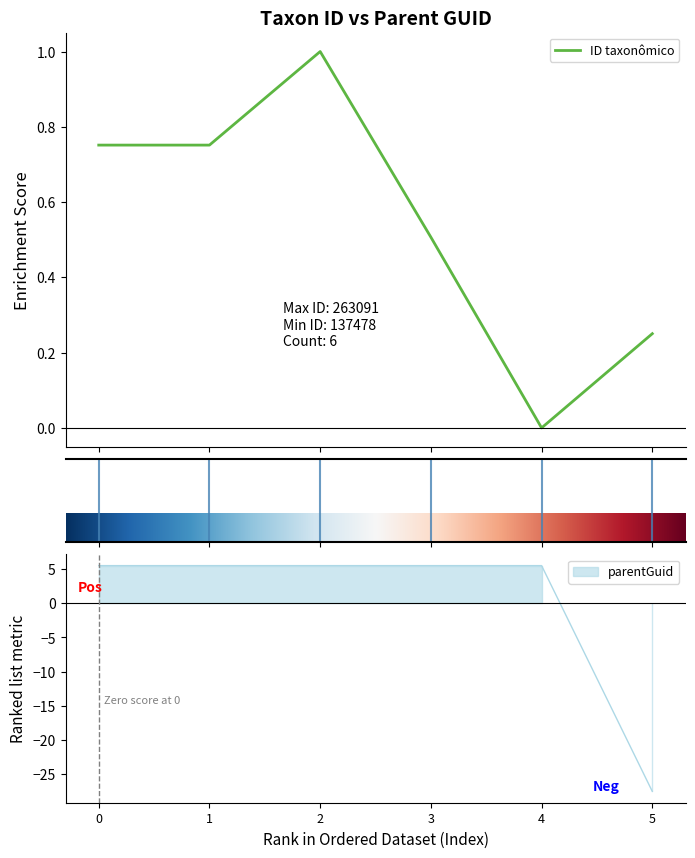

Which series has the largest total across all categories?

ID taxonômico